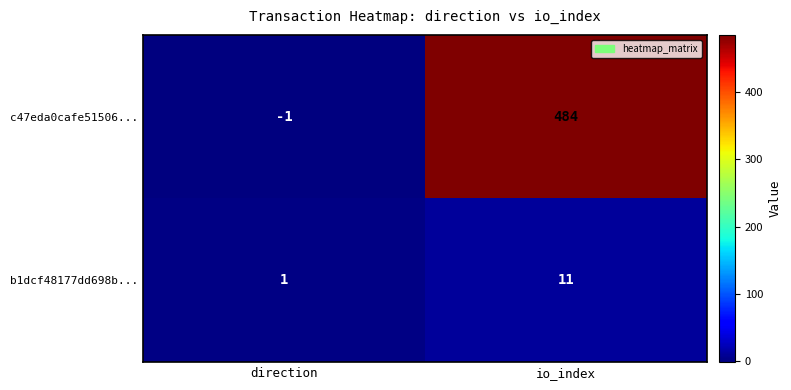

At which category is the sum across all series the highest?

io_index